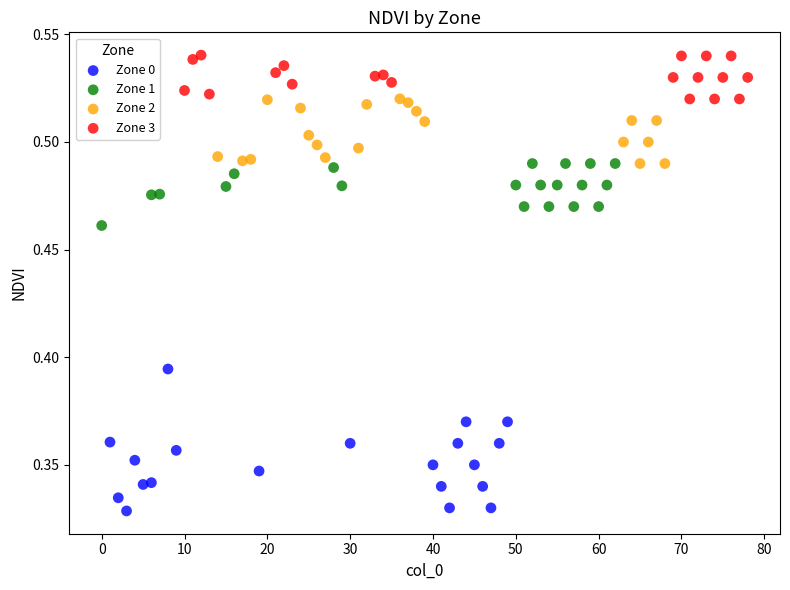

Which series has the largest Y range (max minus min)?

Zone 0